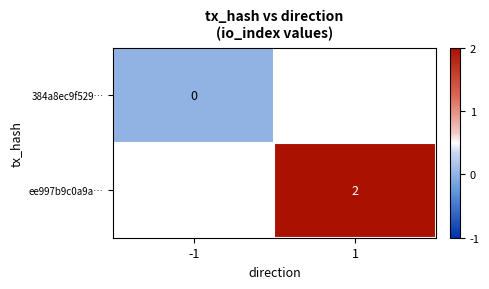

True or false: ee997b9c0a9a… has a value of 2 at 1.

True